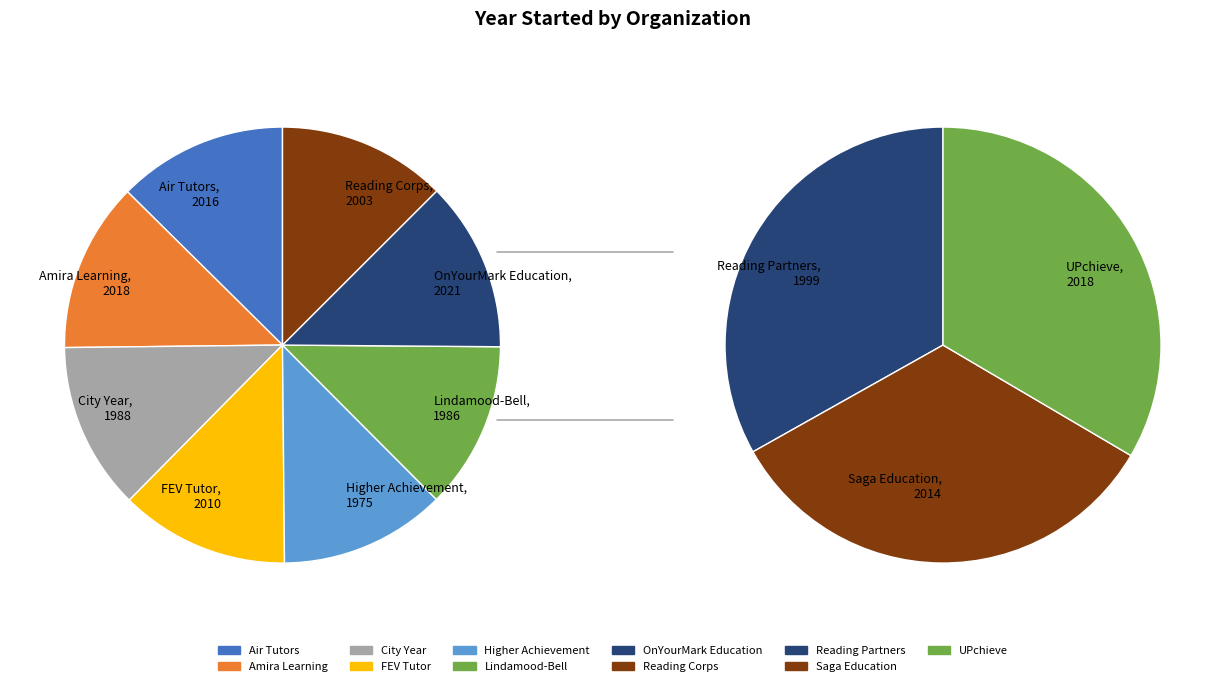

Is Air Tutors the majority of the pie?

No